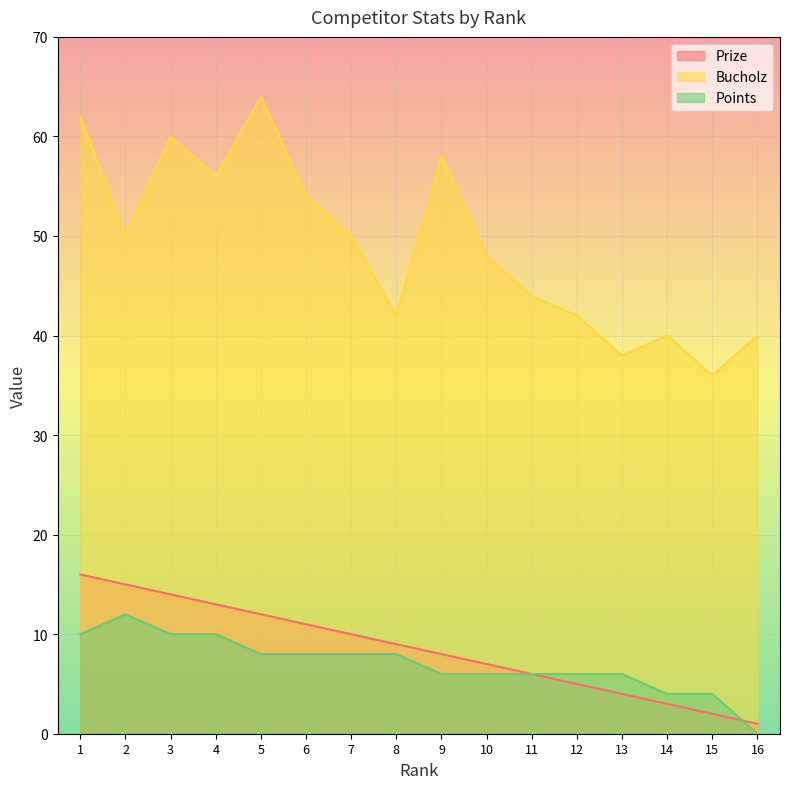

Reading left to right, what are all the values shown in this chart?

Prize: 1=16	2=15	3=14	4=13	5=12	6=11	7=10	8=9	9=8	10=7	11=6	12=5	13=4	14=3	15=2	16=1
Bucholz: 1=62	2=50	3=60	4=56	5=64	6=54	7=50	8=42	9=58	10=48	11=44	12=42	13=38	14=40	15=36	16=40
Points: 1=10	2=12	3=10	4=10	5=8	6=8	7=8	8=8	9=6	10=6	11=6	12=6	13=6	14=4	15=4	16=0